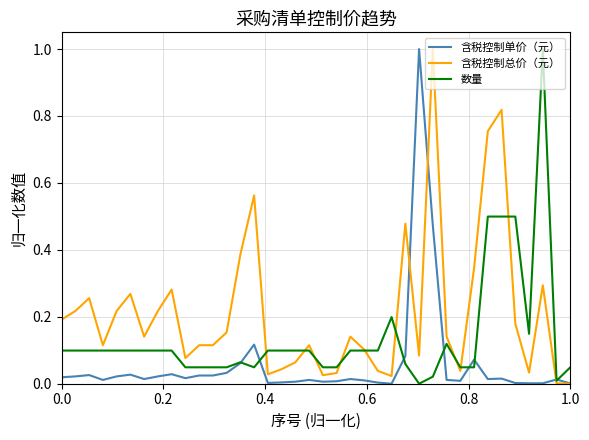

Which series has the largest total across all categories?

含税控制总价（元）